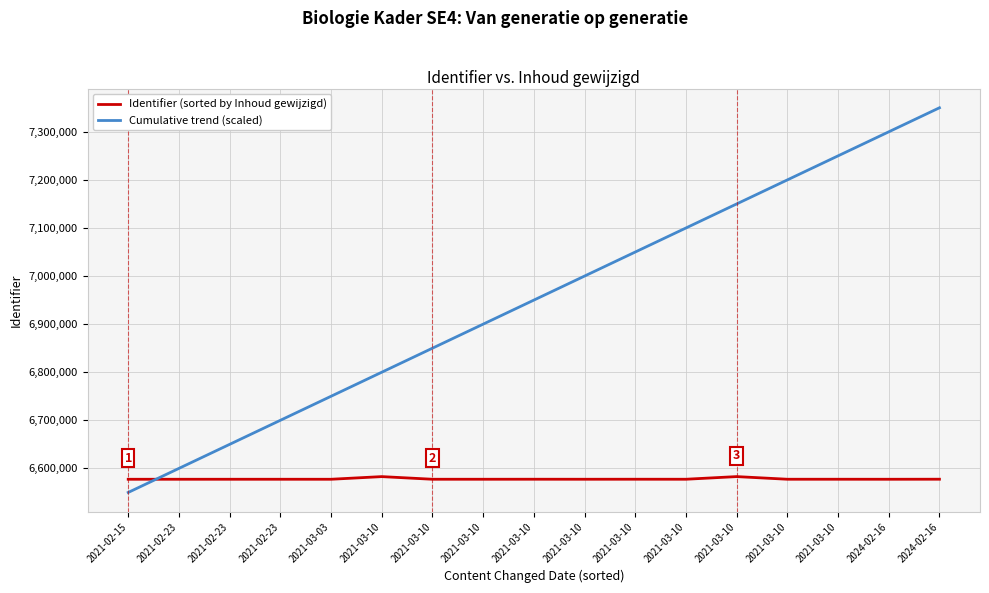

Reading left to right, transcribe all the data shown in this chart.

Identifier (sorted by Inhoud gewijzigd): 6577422	6577413	6577425	6577432	6577415	6582921	6577440	6577437	6577487	6577447	6577485	6577455	6582954	6577458	6577461	6577418	6577516
Cumulative trend (scaled): 6550000	6600000	6650000	6700000	6750000	6800000	6850000	6900000	6950000	7000000	7050000	7100000	7150000	7200000	7250000	7300000	7350000